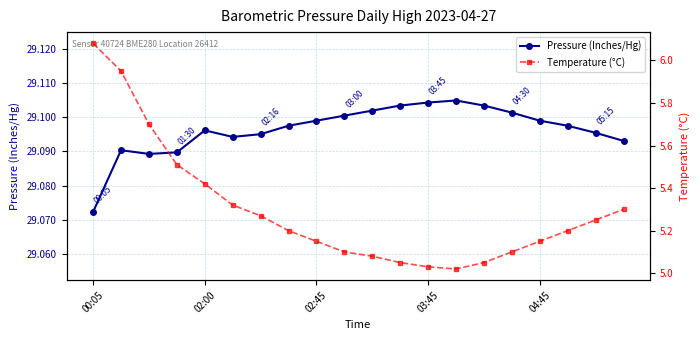

List the series in order of their overall mean, highest first.

Pressure (Inches/Hg), Temperature (°C)